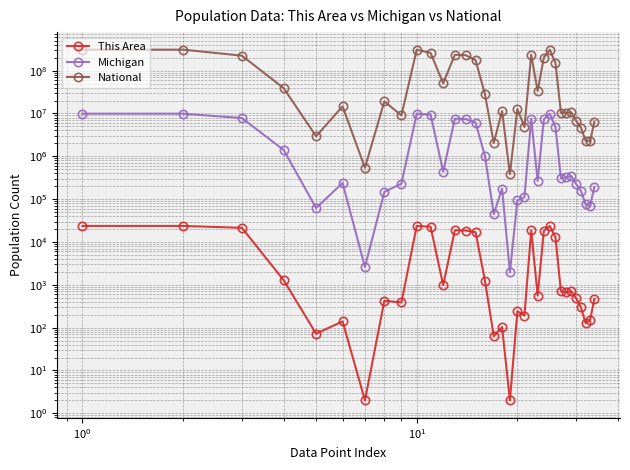

Reading left to right, what are all the values shown in this chart?

This Area: 23663	23663	21362	1277	72	140	2	422	388	23663	22682	981	18680	18489	16839	1241	63	103	2	241	191	18680	561	18119	23663	12974	698	675	706	479	295	128	151	471
Michigan: 9883640	9883640	7803120	1400362	62007	238199	2604	147029	230319	9883640	9447282	436358	7539572	7428736	6105164	1007295	44739	176342	1939	93257	110836	7539572	264511	7275061	9883640	4848114	304587	326145	345558	224021	155456	75606	69957	193006
National: 308745538	308745538	223553265	38929319	2932248	14674252	540013	19107368	9009073	308745538	258267944	50477594	234564071	229723394	175134916	28088003	2043876	11422616	382409	12651574	4840677	234564071	33346703	201217368	308745538	151781326	10319427	10389638	10579862	6656209	4647457	2308319	2223198	6482659